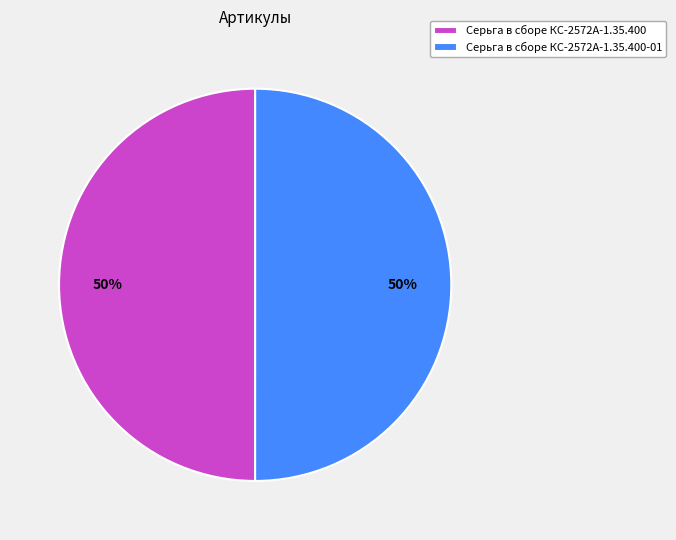

To the nearest percent, what is the average slice percentage?

50%